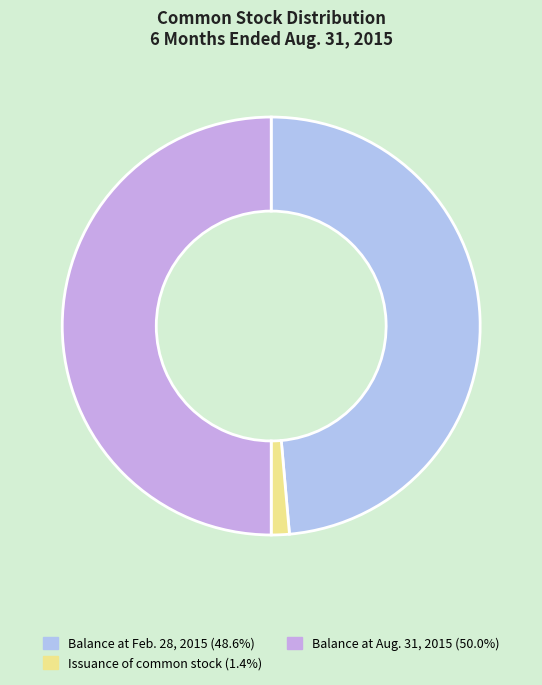

Count the number of slices in the pie.

3